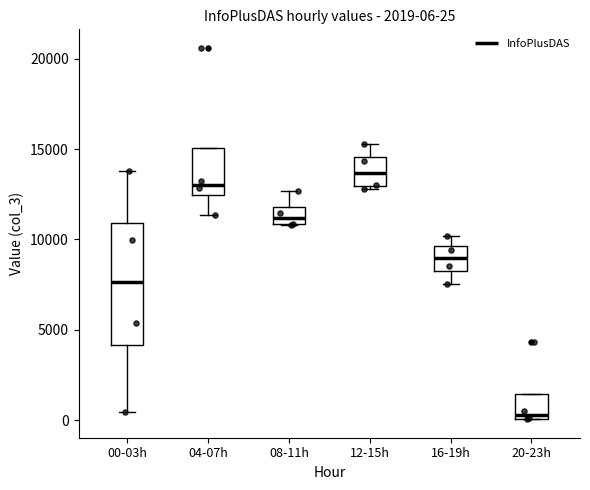

Which box's median line is the lowest?

20-23h